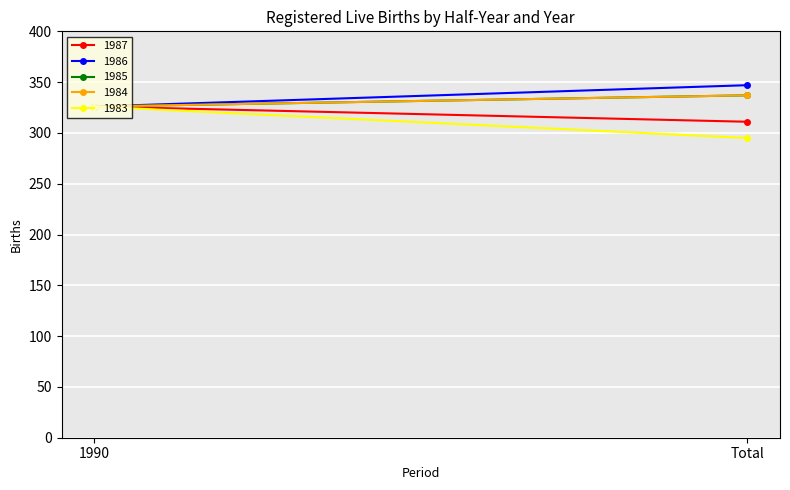

Reading right to left, what are all the values shown in this chart?

1987: Total=311	1990=326
1986: Total=347	1990=326
1985: Total=337	1990=326
1984: Total=337	1990=326
1983: Total=295	1990=326